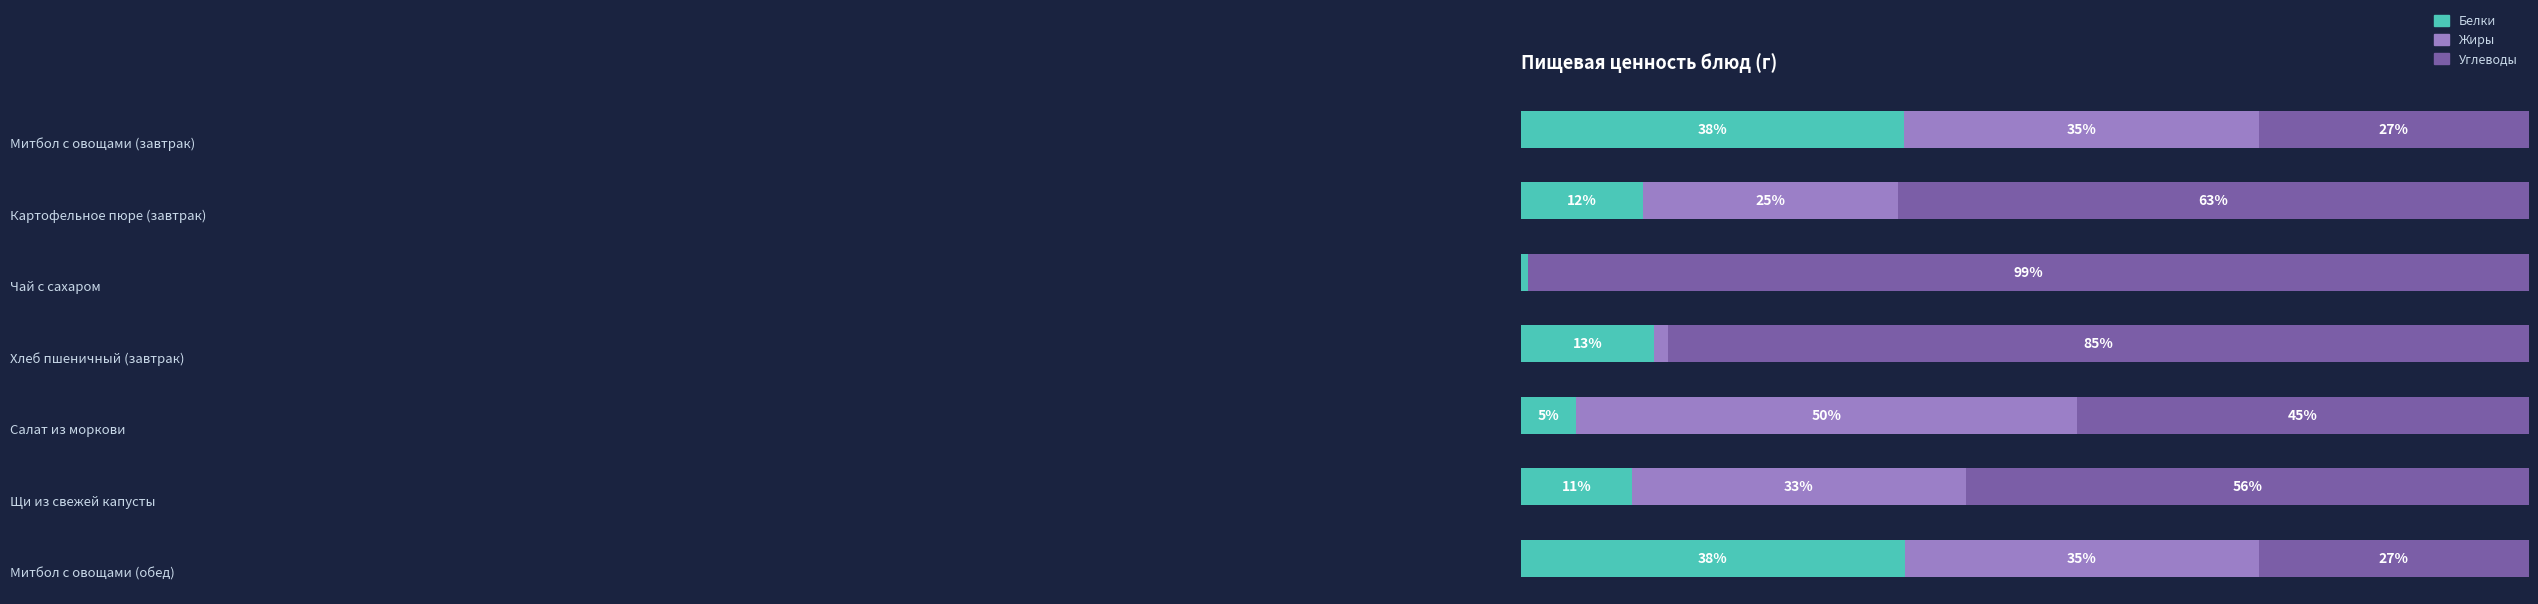

At how many categories does at least one series exceed 32?

7